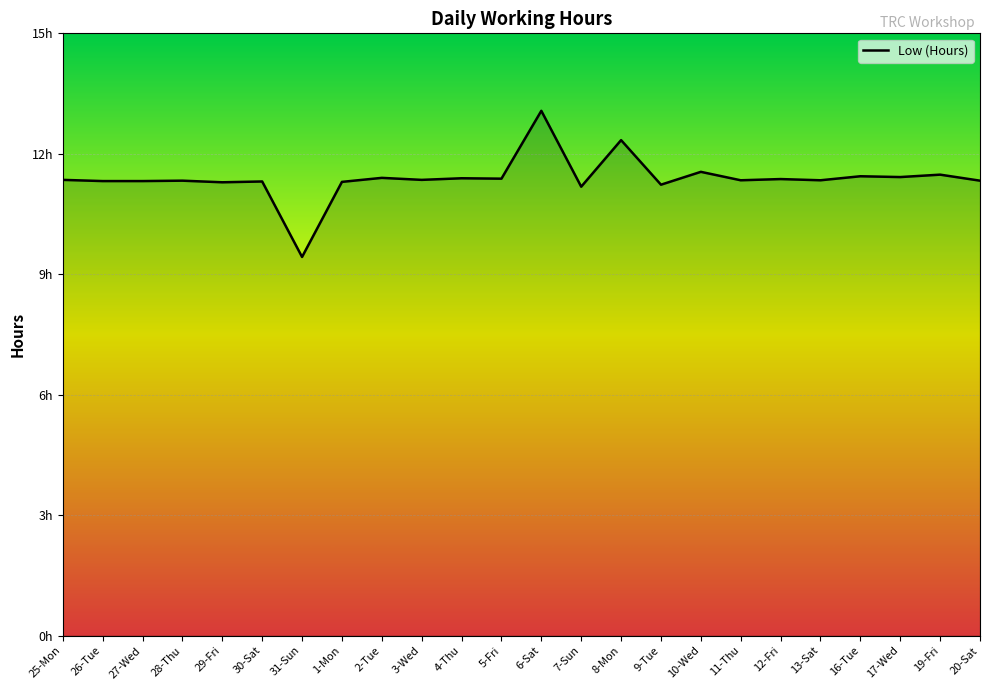

What is the difference between the second highest and second lowest values?

1.2